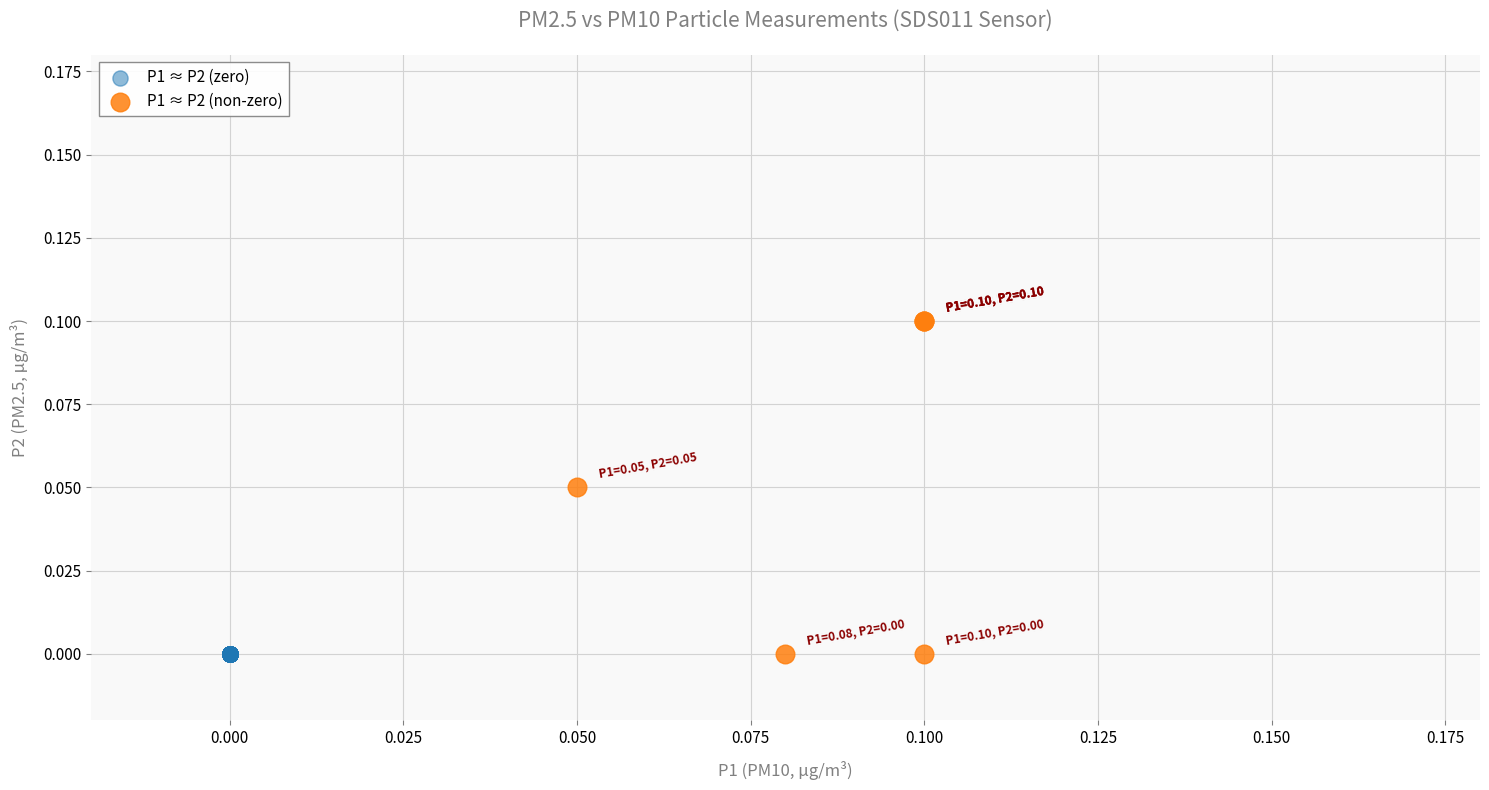

Which series contains the highest Y value?

P1 ≈ P2 (non-zero)